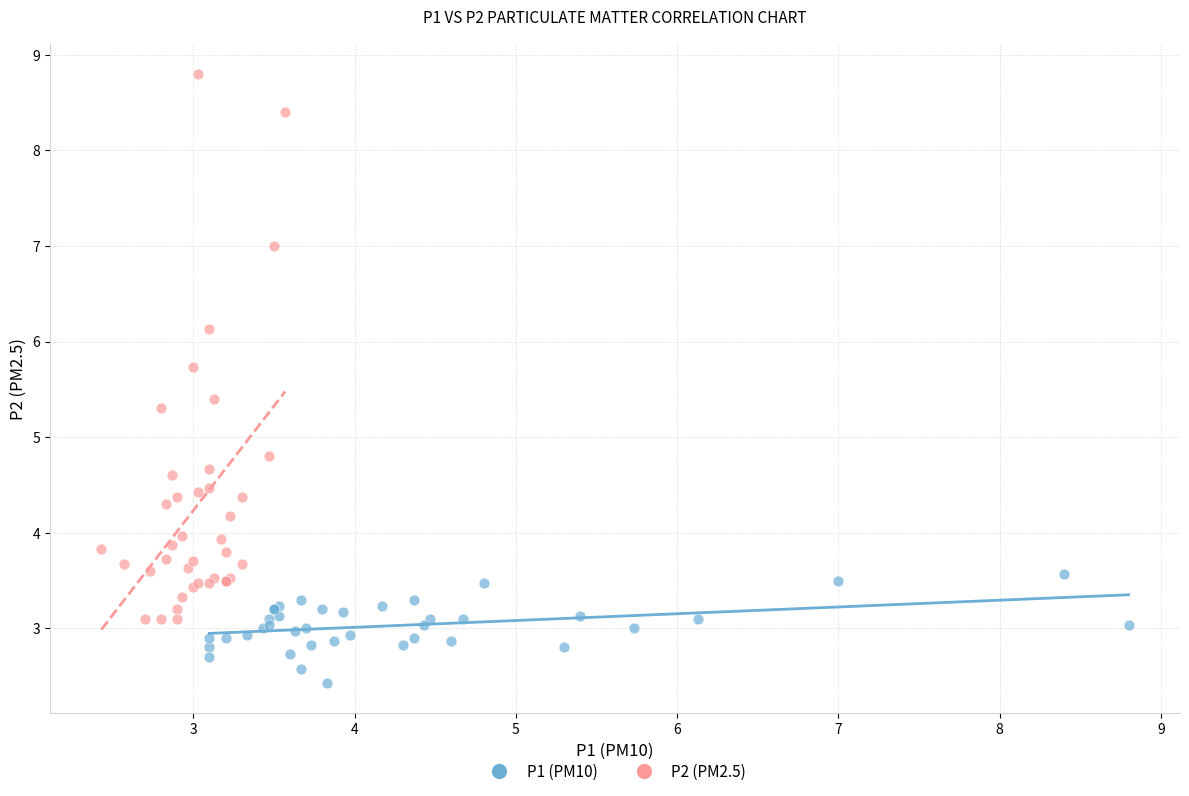

Which series reaches the maximum Y coordinate?

P2 (PM2.5)